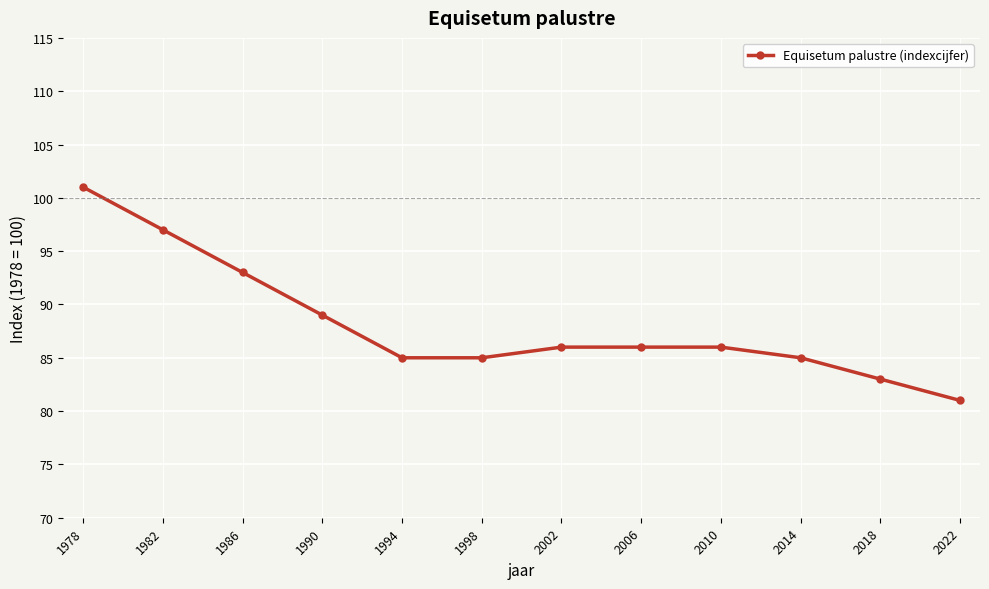

What is the difference between the maximum and minimum values?

20